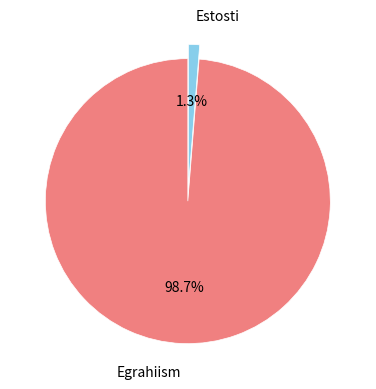

How many slices are in this pie chart?

2